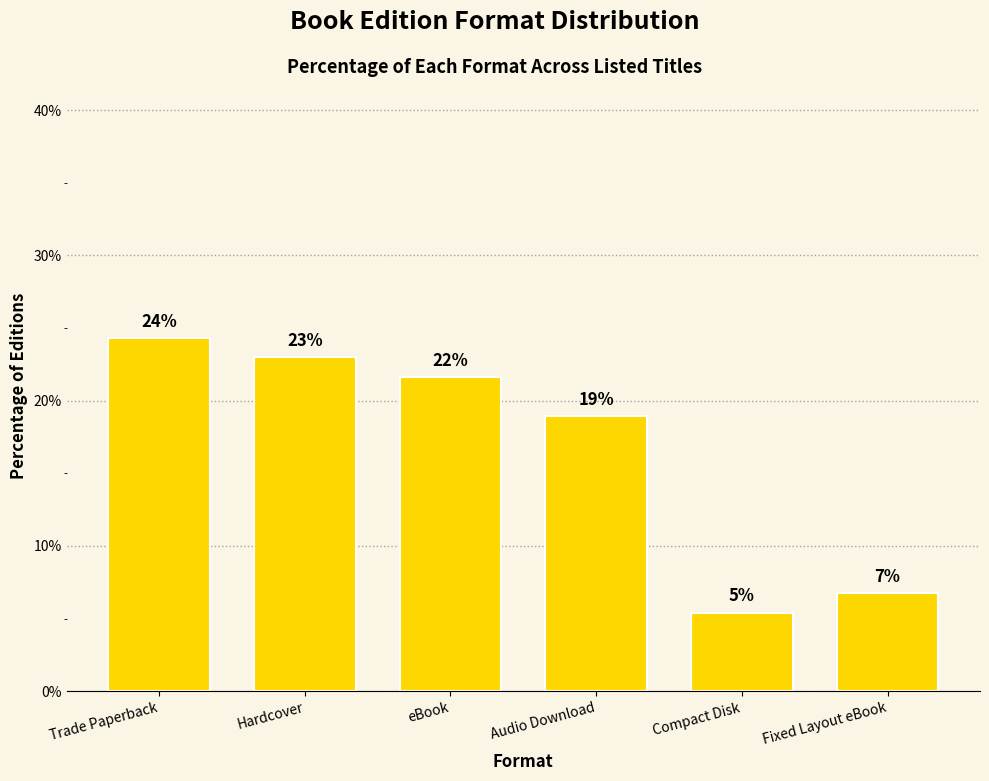

Does the chart contain any negative values?

No